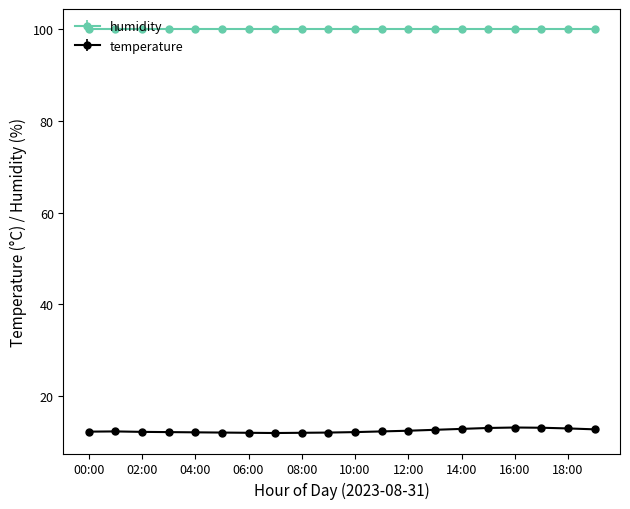

What is the average value of the temperature series?

12.5